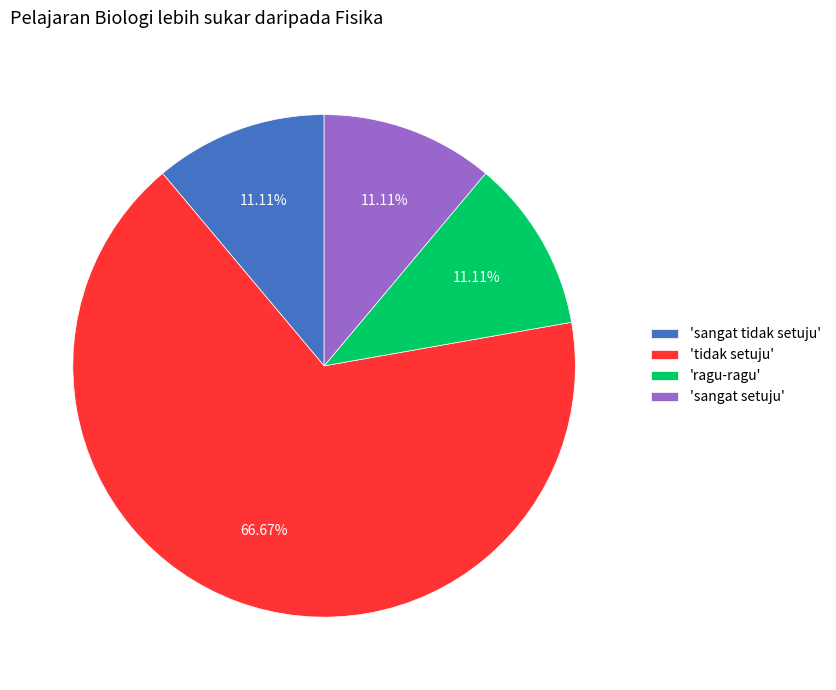

What is the ratio of the value at 'sangat tidak setuju' to the value at 'sangat setuju'?

1.0